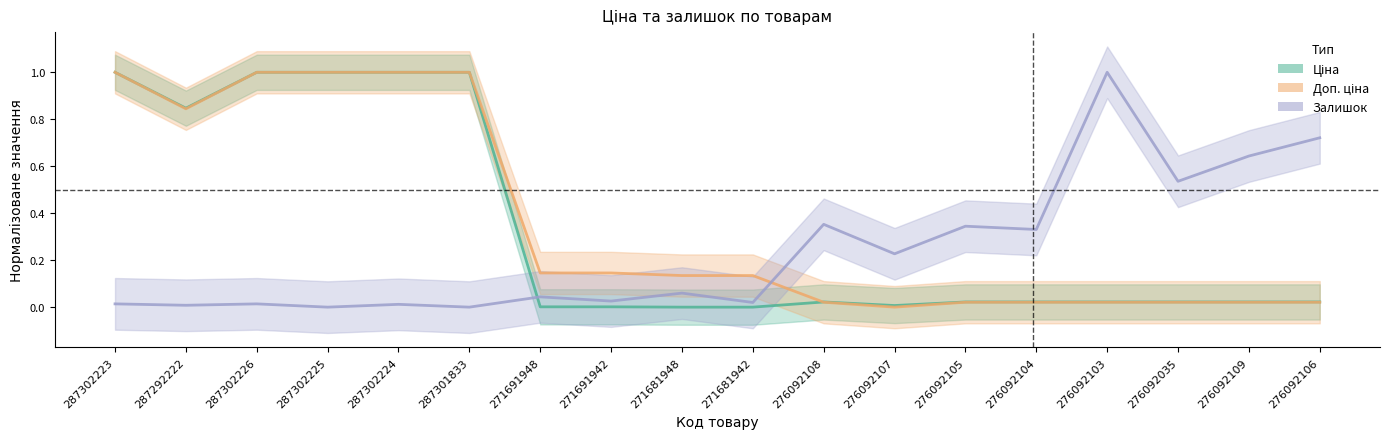

What is the value of the Залишок point at the 11th from the left?

0.4